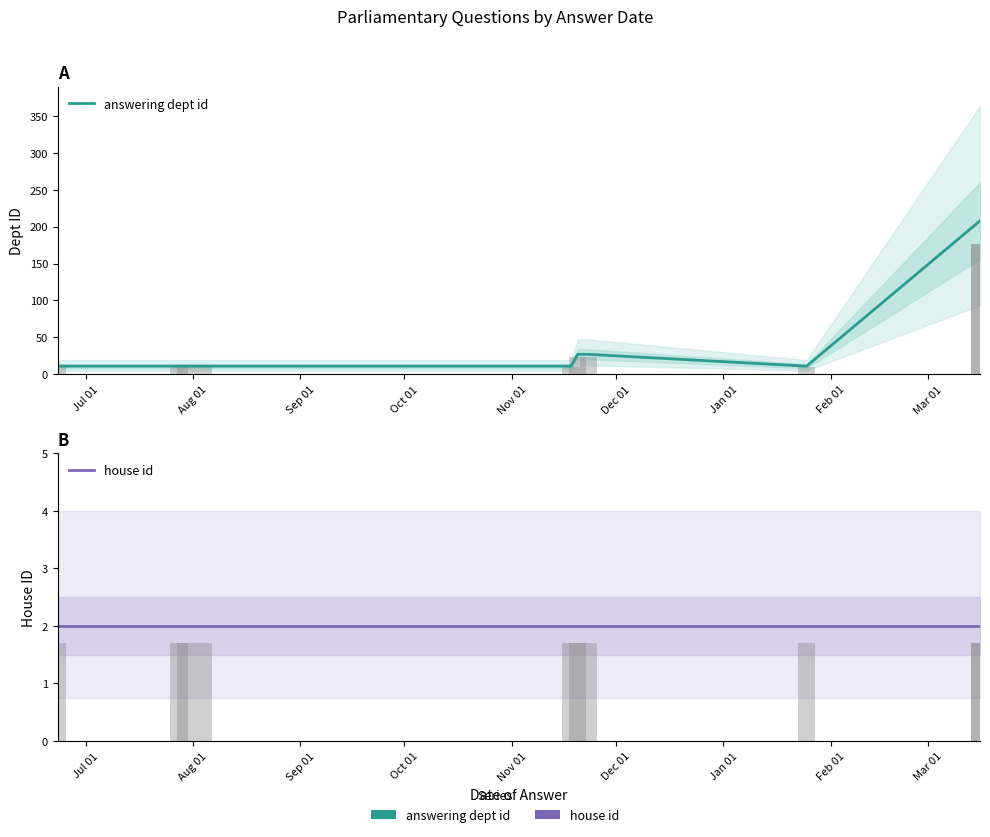

Reading right to left, what are all the values shown in this chart?

answering dept id: 208	208	11	27	27	11	11	11	11	11
house id: 2	2	2	2	2	2	2	2	2	2